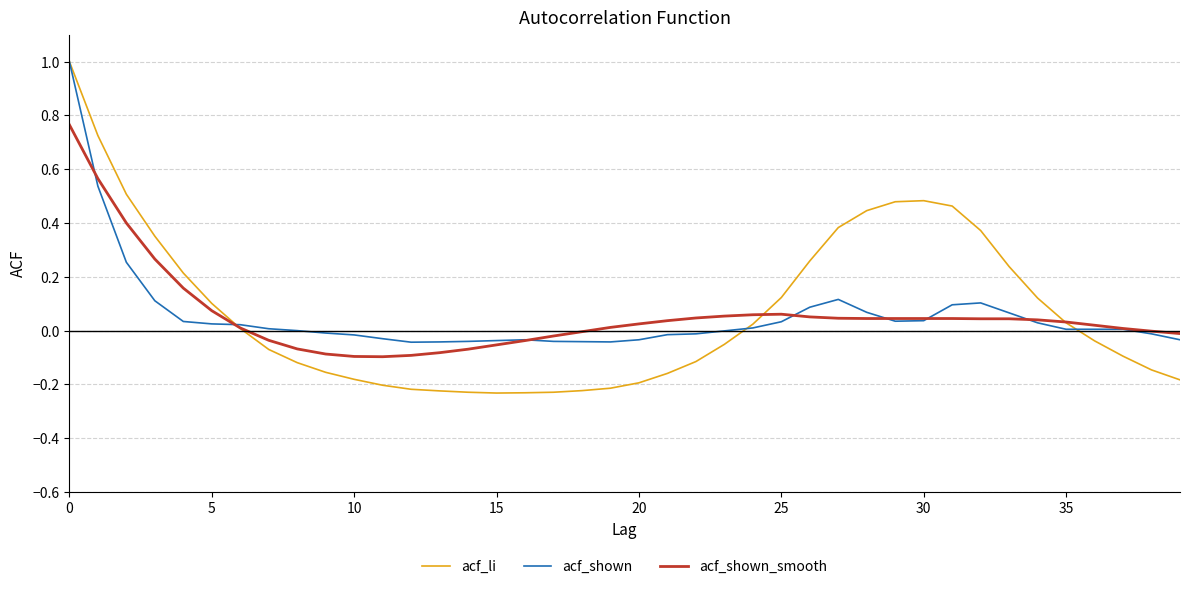

True or false: acf_li has more than 0 points higher than both neighbors.

True